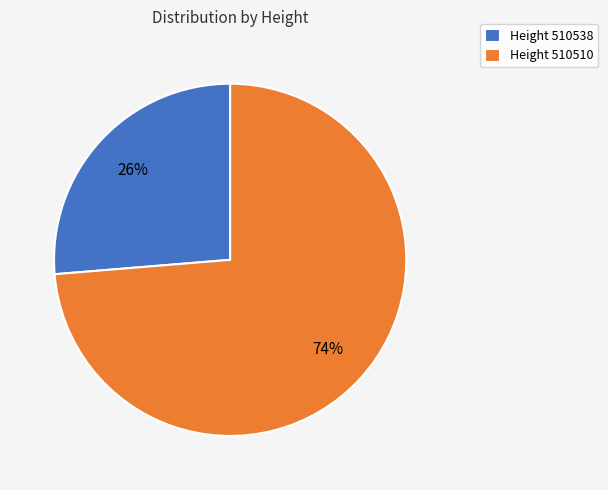

Which has a higher value, Height 510538 or Height 510510?

Height 510510